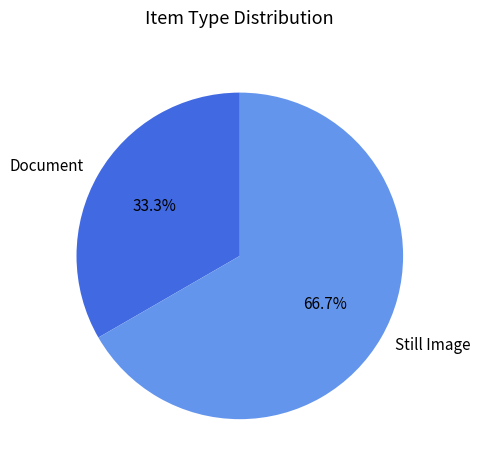

The Document slice represents 5% of the pie. True or false?

False